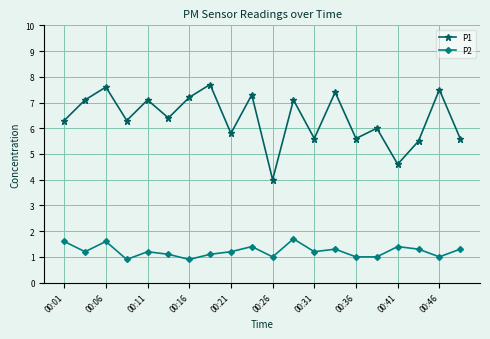

What is the value of the P1 point at the 18th from the left?

5.5